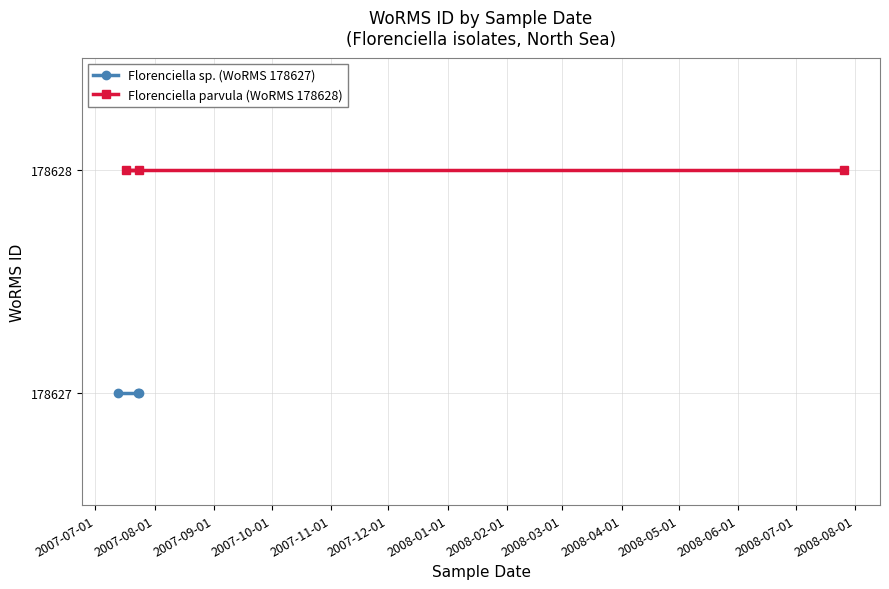

Which series has the largest range (max minus min)?

Florenciella sp. (WoRMS 178627)